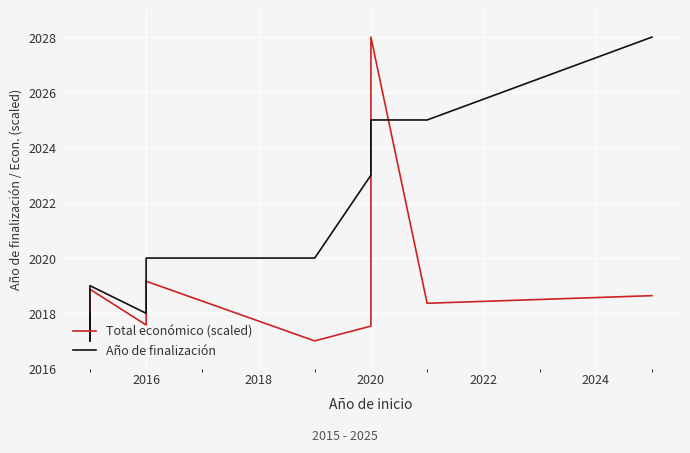

What is the average value of the Total económico (scaled) series?

2018.9